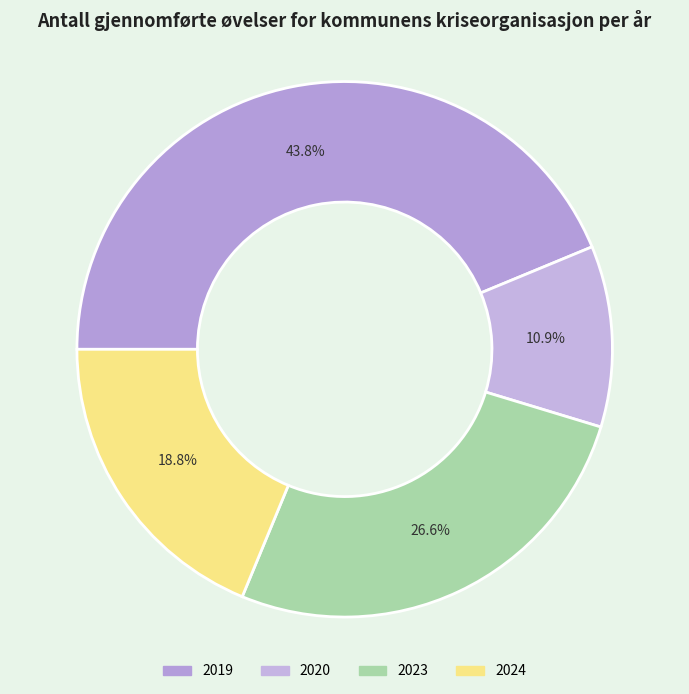

Is the sum of 2020 and 2023 greater than half?

No